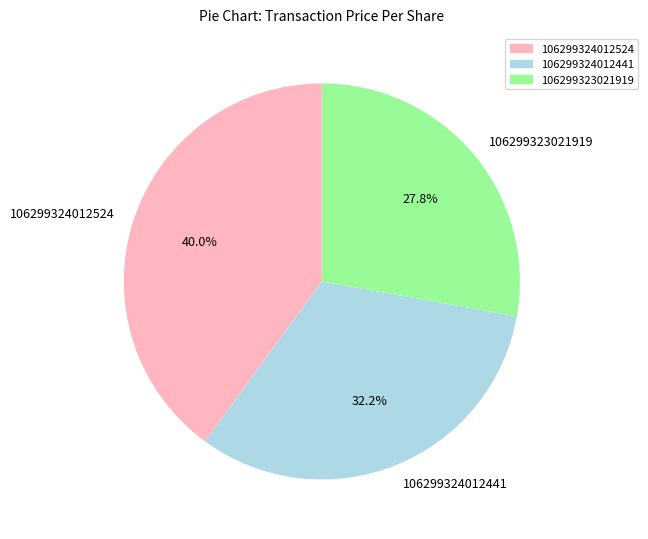

To the nearest percent, what is the average slice percentage?

33%